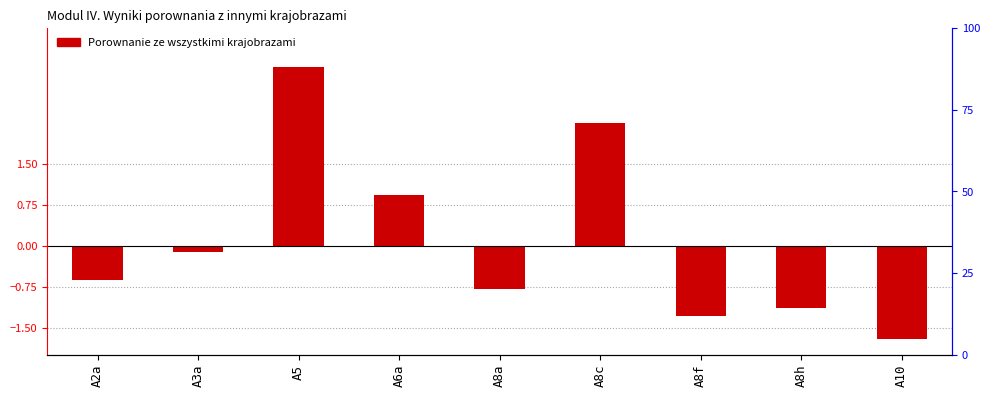

What is the greatest value displayed?

3.3